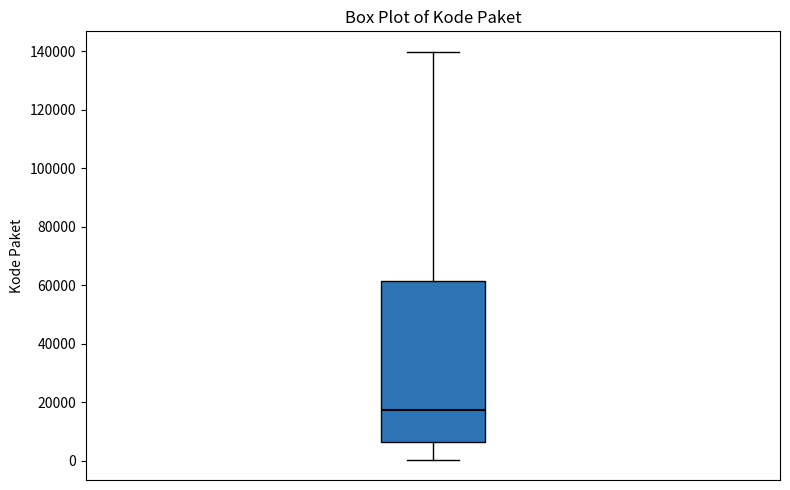

Read this box plot against the y-axis: the position of the median line, the range covered by the box, and the ends of both whiskers. The values are not printed on the chart, so give them approximately, as read against the axis.

median 18000, box 6000 to 62000, whiskers 0 to 140000